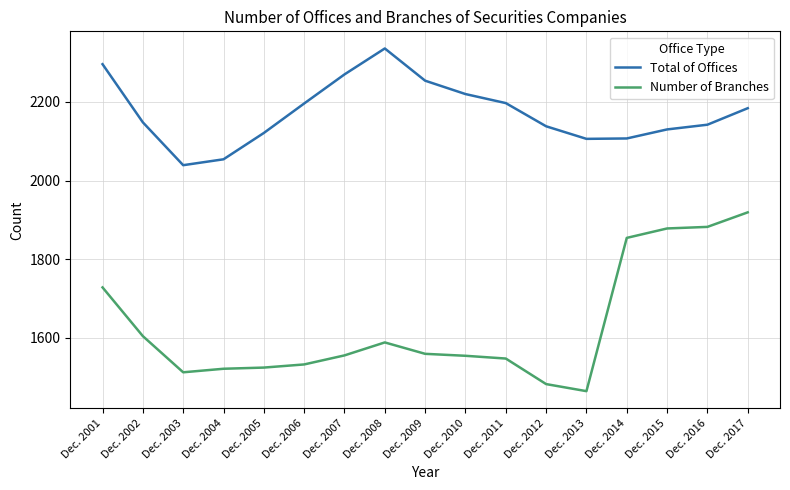

What is the spread (max minus min) of values at Dec. 2010?

666